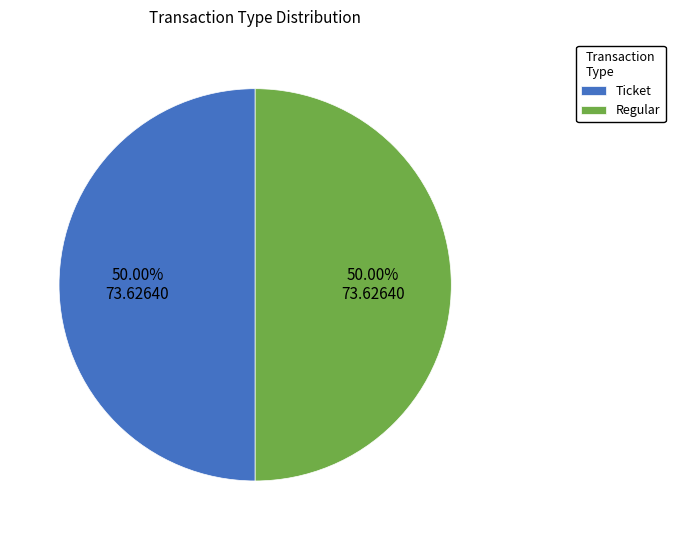

Is it true that Regular is 87% of the pie?

False